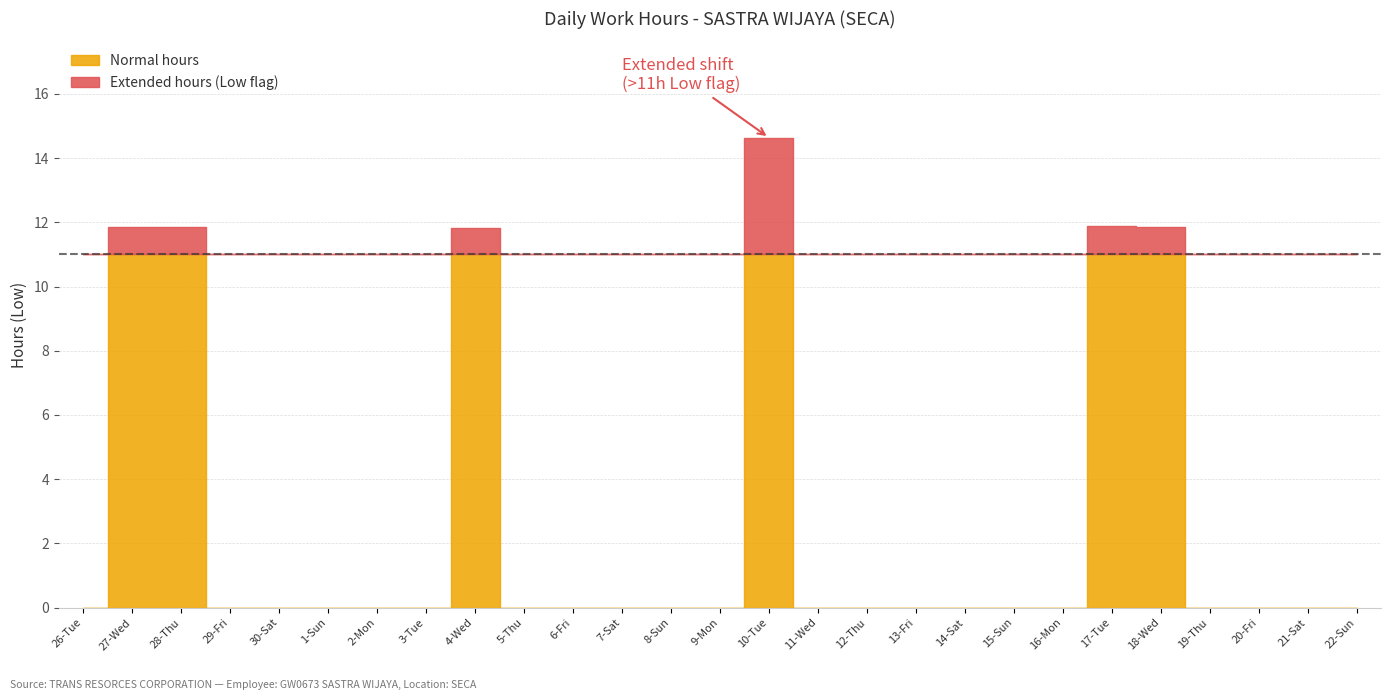

What is the greatest value displayed?

14.6